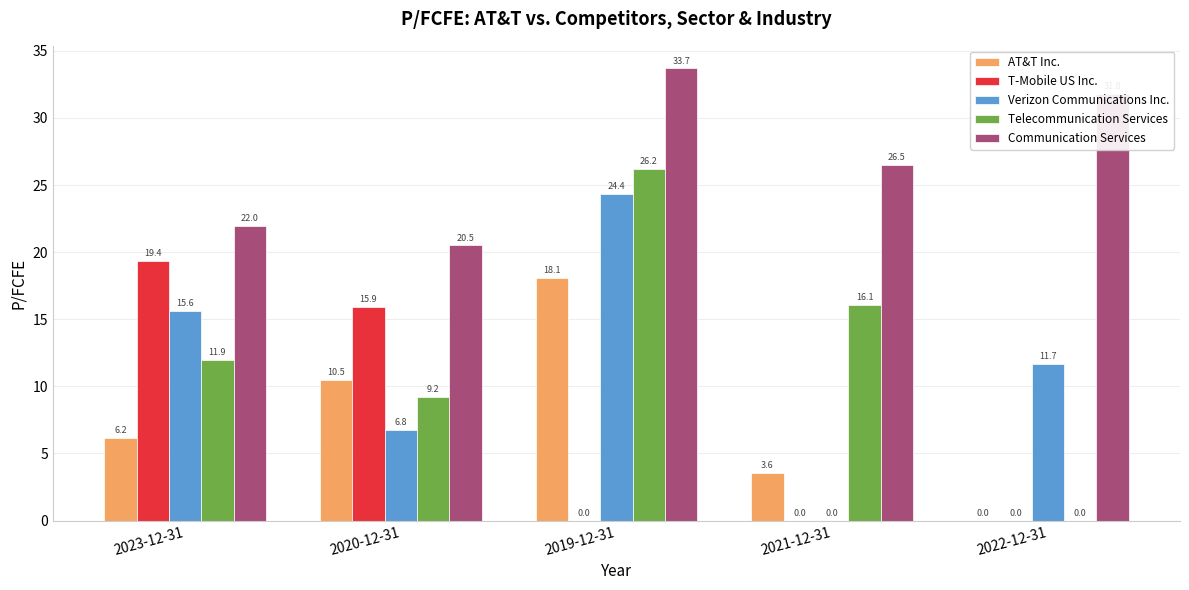

At which label is Telecommunication Services closest to 13?

2023-12-31